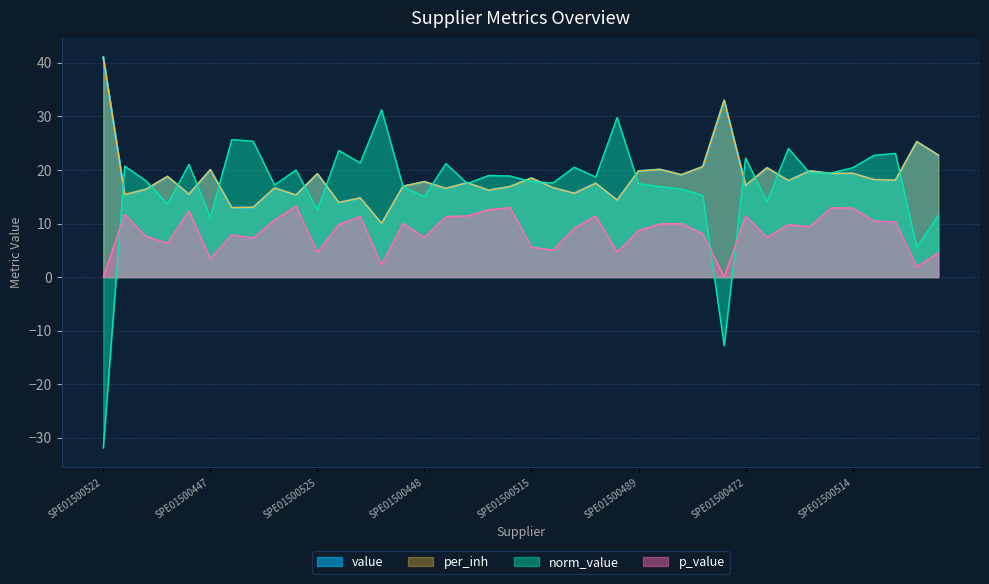

What is the label of the 39th point from the right?

SPE01500483